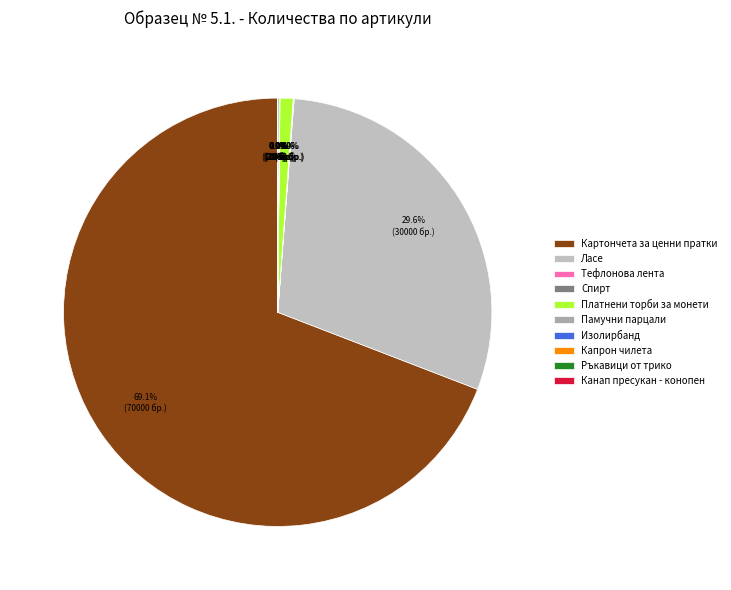

How many slices are in this pie chart?

10